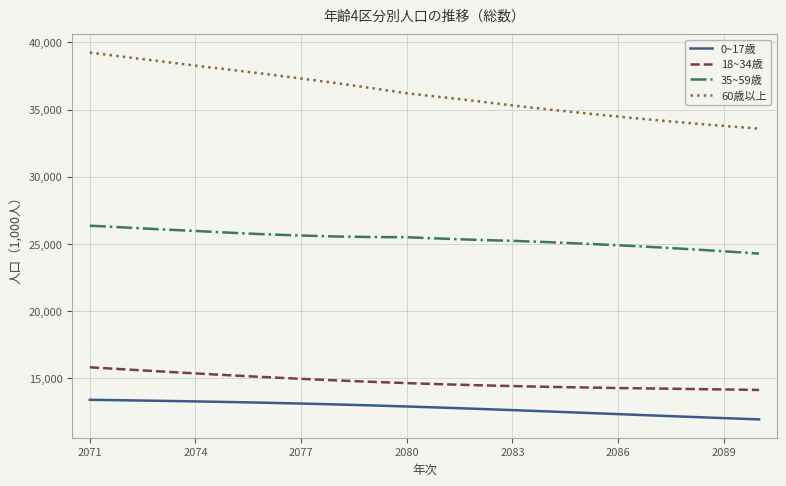

True or false: 35~59歳 and 18~34歳 intersect in this chart.

False